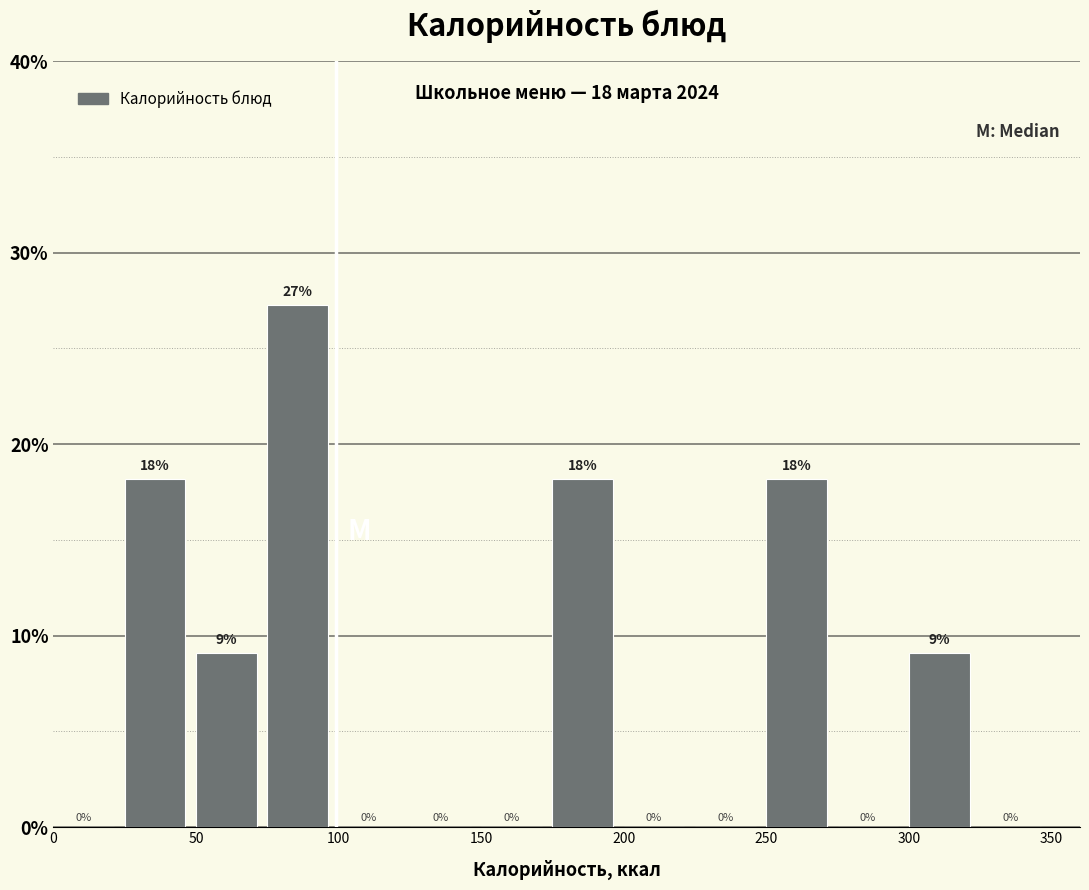

Which range on the x-axis has the tallest bar?

75 to 100